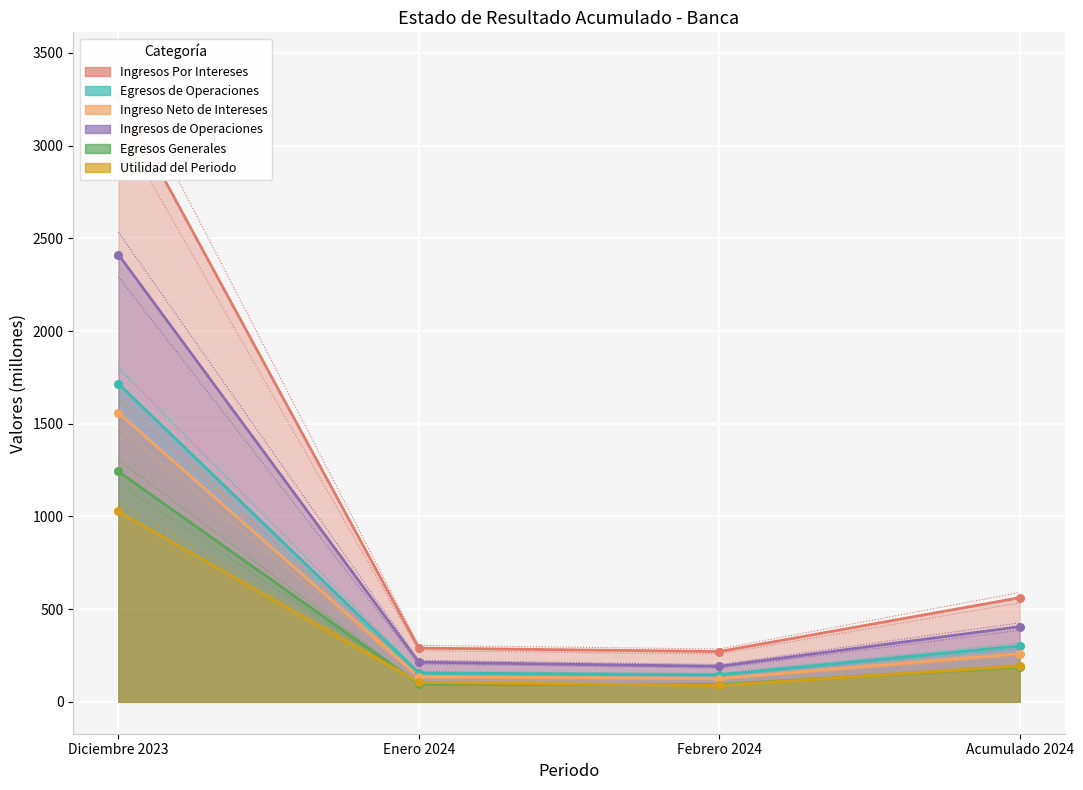

Which series reaches the minimum Y coordinate?

Utilidad del Periodo